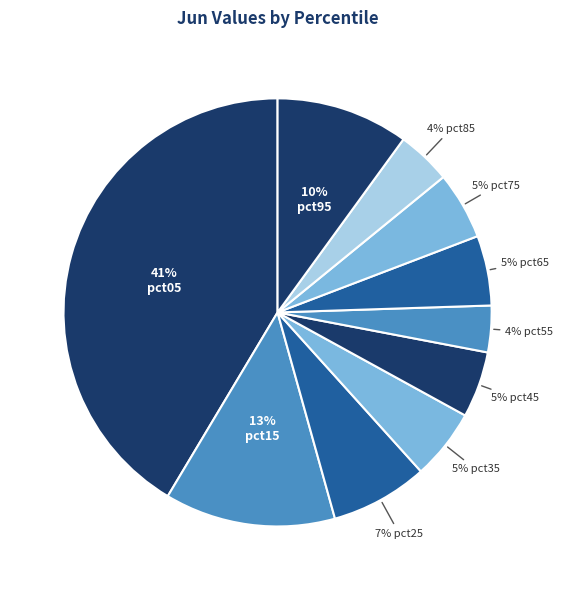

How many segments does this pie chart have?

10